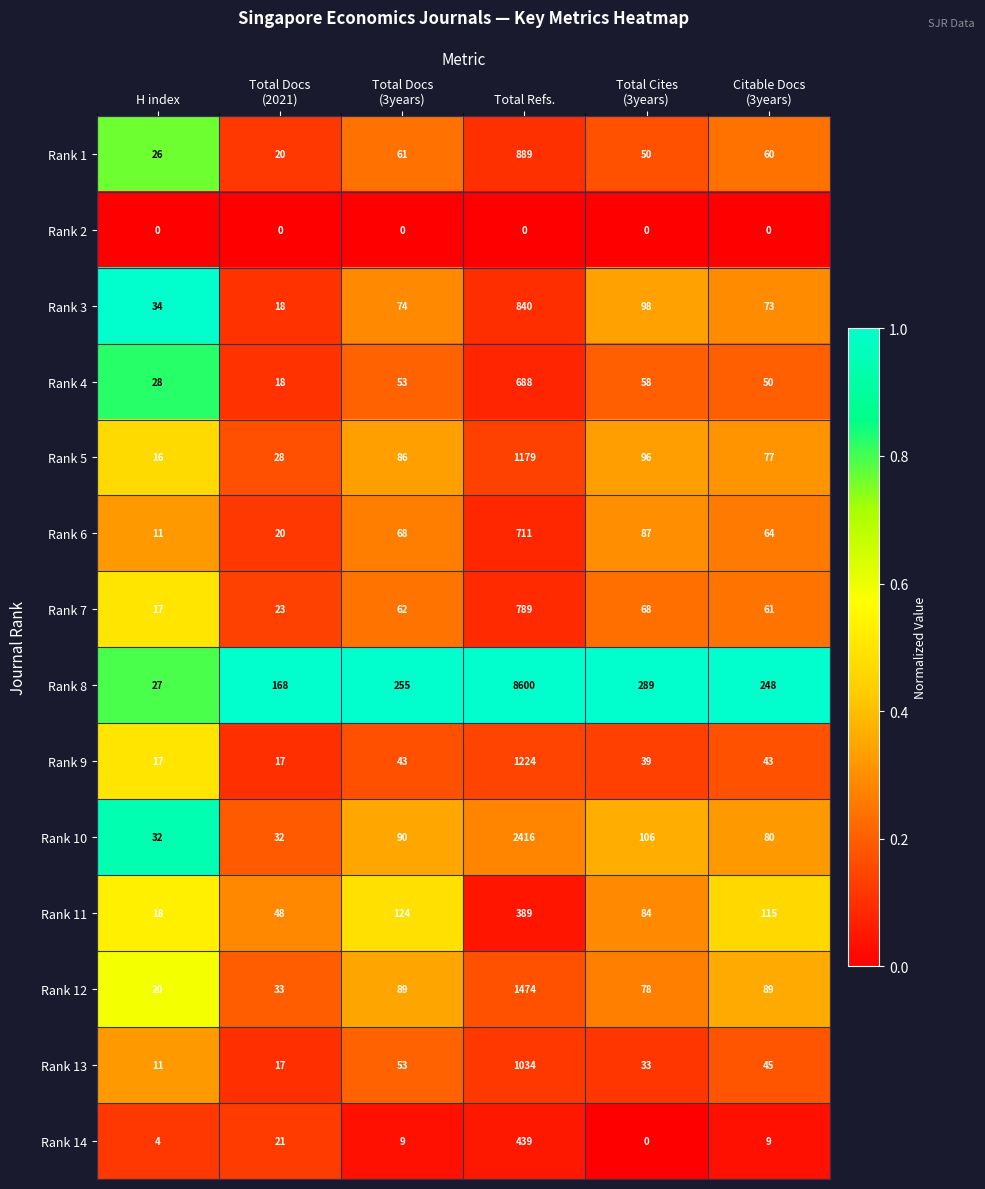

Between Total Refs. and Total Cites
(3years), which series saw the biggest shift?

Rank 8